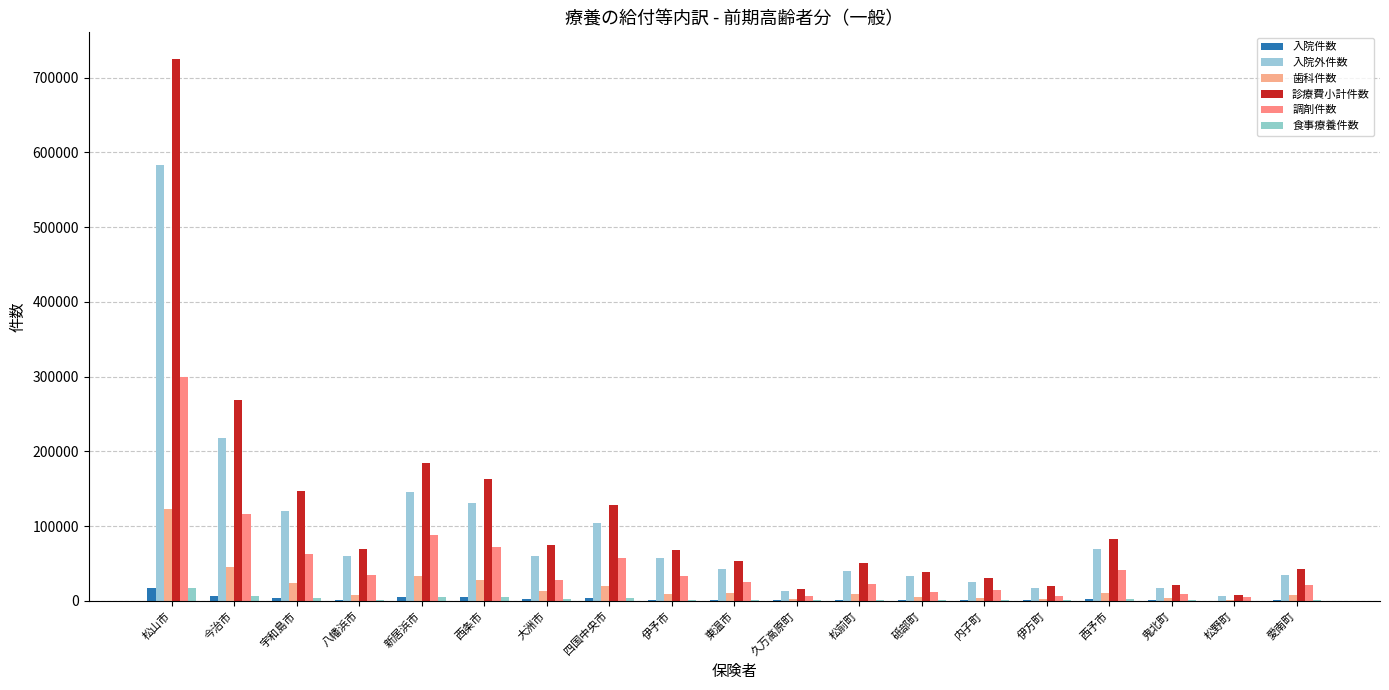

How many categories are shown in the chart?

19